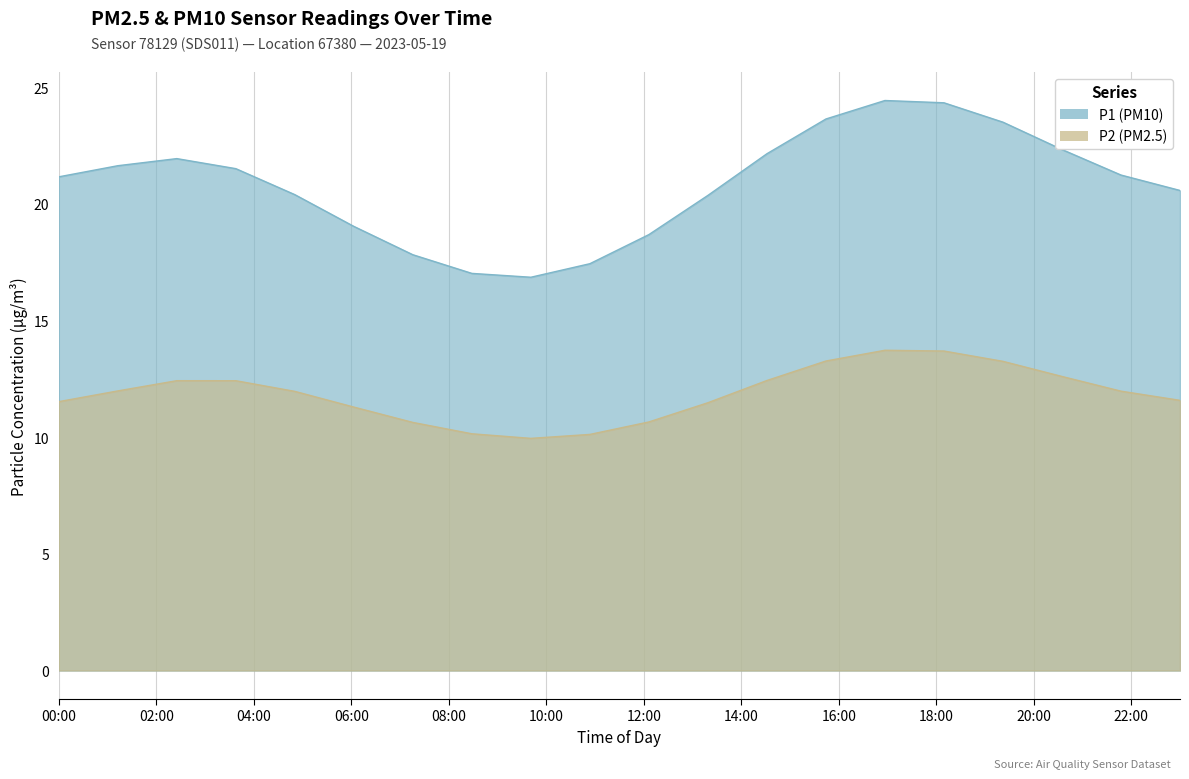

What is the label of the 18th point from the left?

17:00